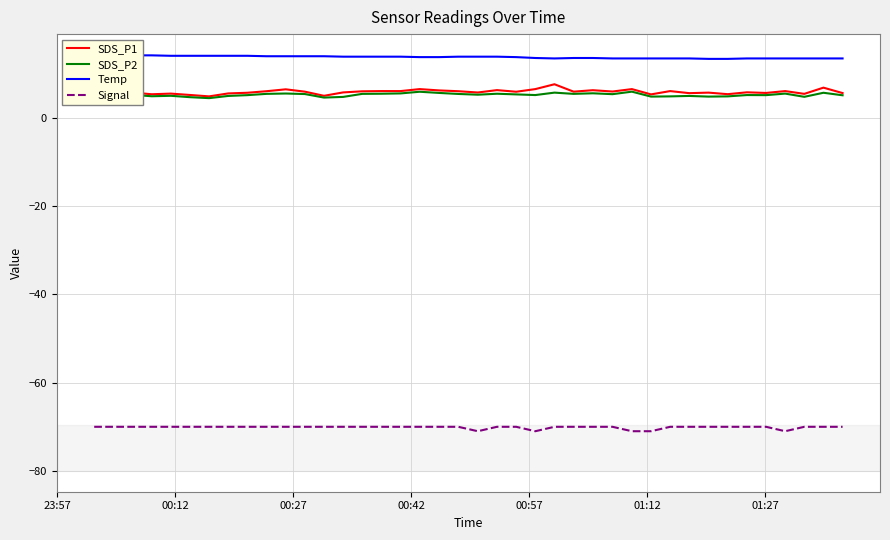

How many lines are shown in the chart?

4